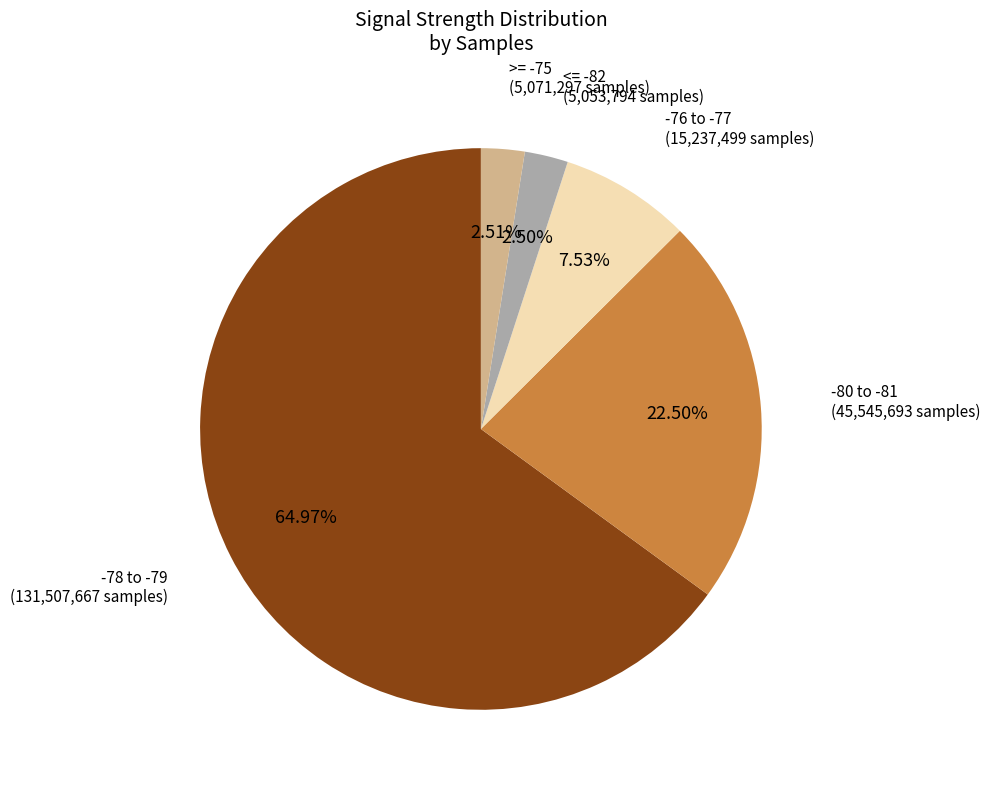

Is there a majority slice in this chart?

Yes